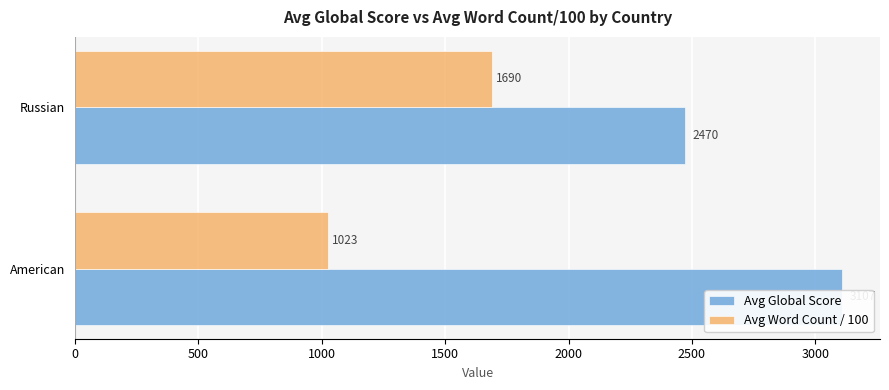

What is the value of the Avg Global Score bar at the 1st from the left?

3106.6